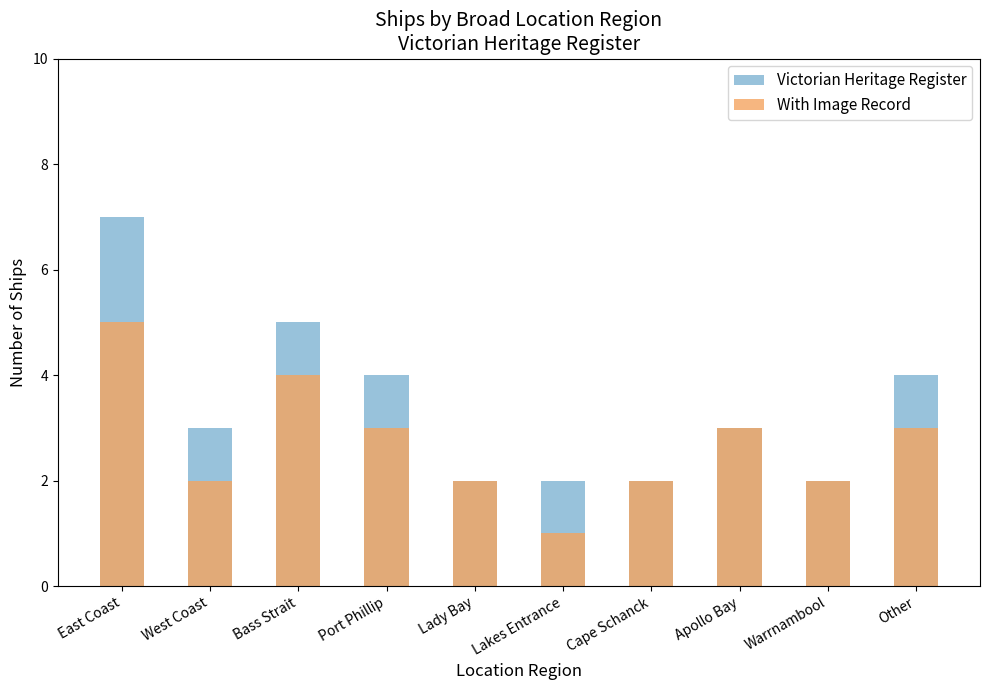

Reading left to right, transcribe all the data shown in this chart.

Victorian Heritage Register: East Coast=7	West Coast=3	Bass Strait=5	Port Phillip=4	Lady Bay=2	Lakes Entrance=2	Cape Schanck=2	Apollo Bay=3	Warrnambool=2	Other=4
With Image Record: East Coast=5	West Coast=2	Bass Strait=4	Port Phillip=3	Lady Bay=2	Lakes Entrance=1	Cape Schanck=2	Apollo Bay=3	Warrnambool=2	Other=3